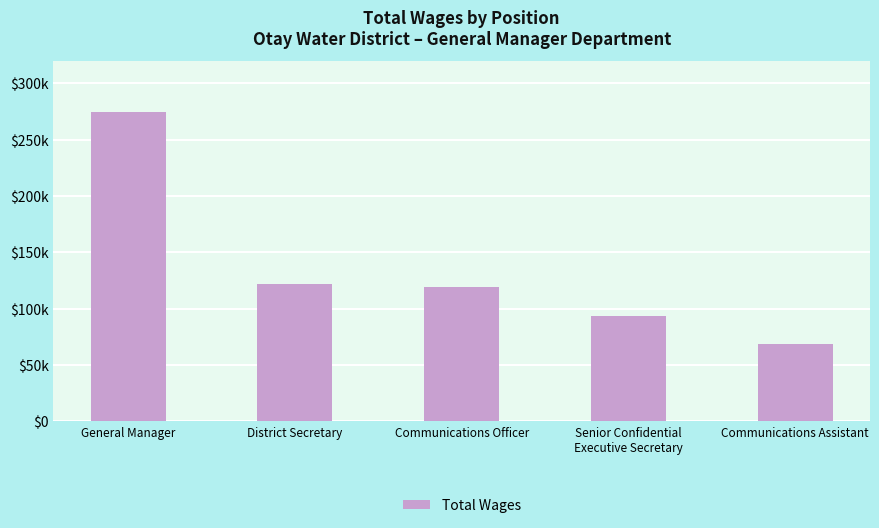

List the labels in order of value, smallest first.

Communications Assistant, Senior Confidential
Executive Secretary, Communications Officer, District Secretary, General Manager